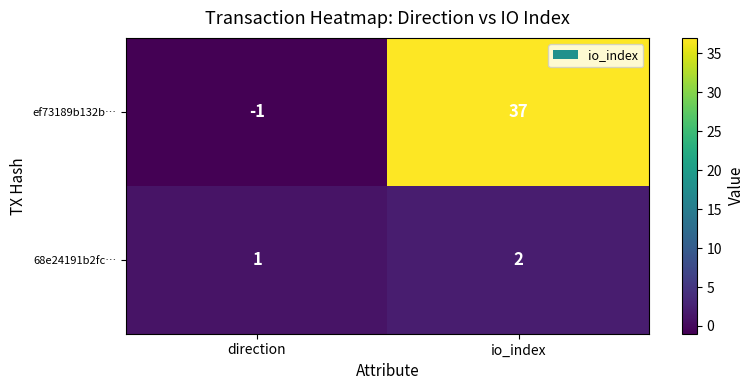

Reading left to right, list all the values displayed in this chart.

ef73189b132b…: -1	37
68e24191b2fc…: 1	2